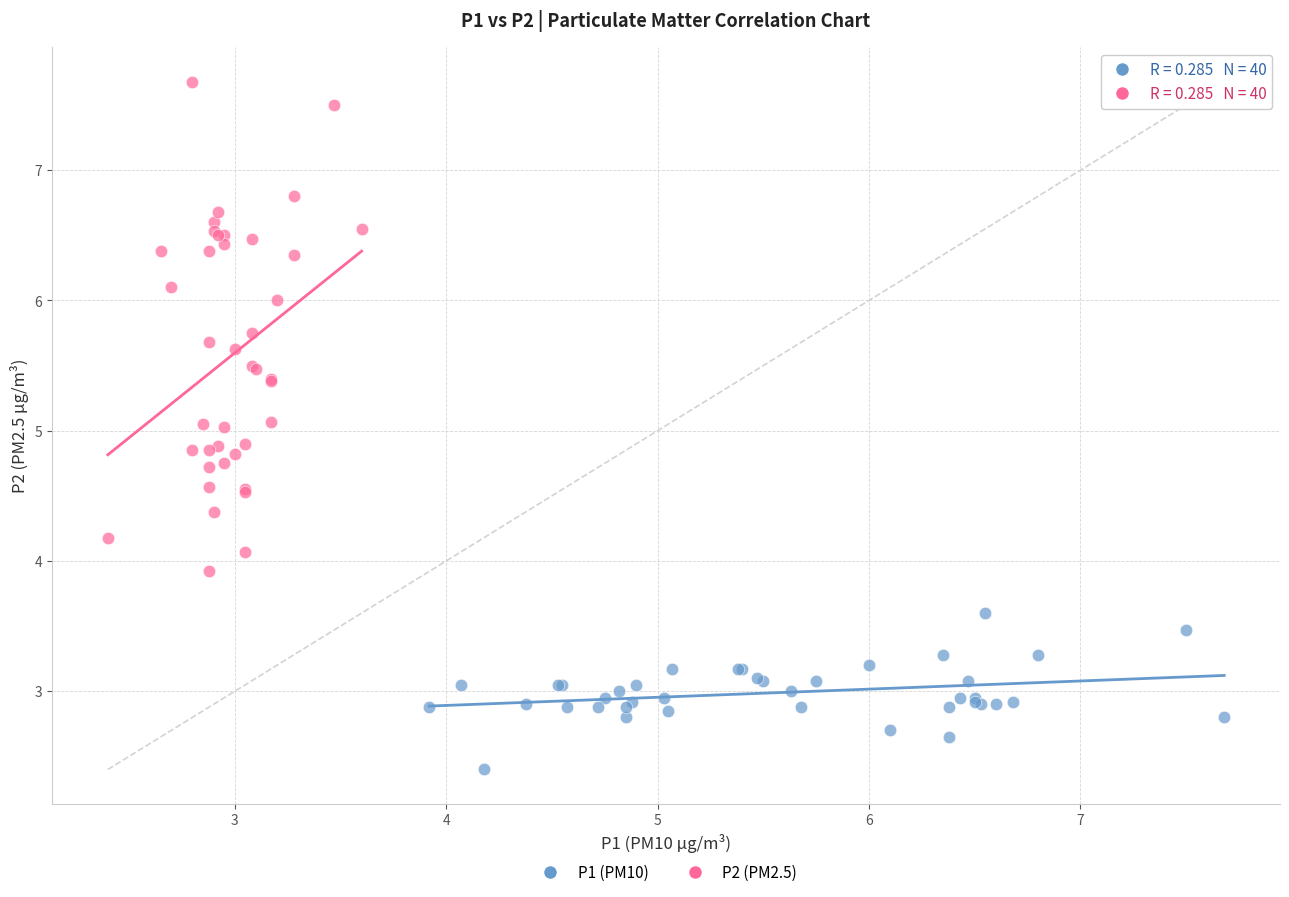

Which series has the widest spread of Y values?

P2 (PM2.5)